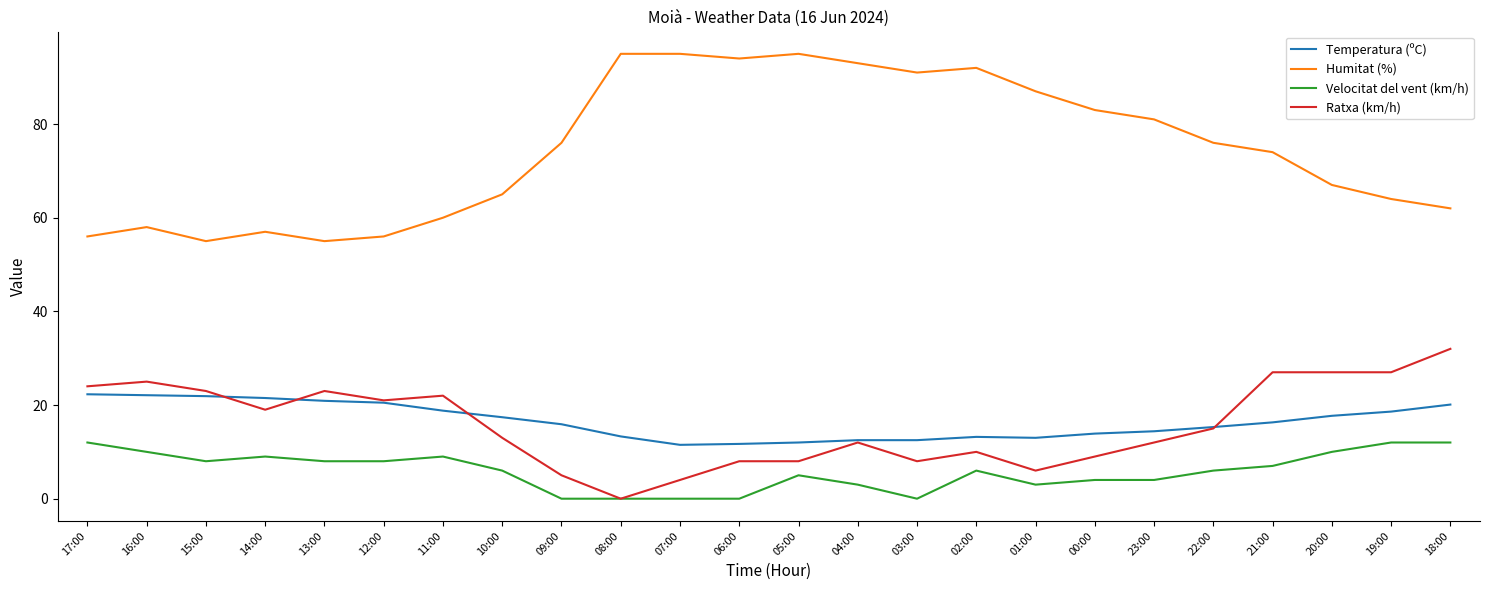

What is the average value of the Temperatura (ºC) series?

16.6